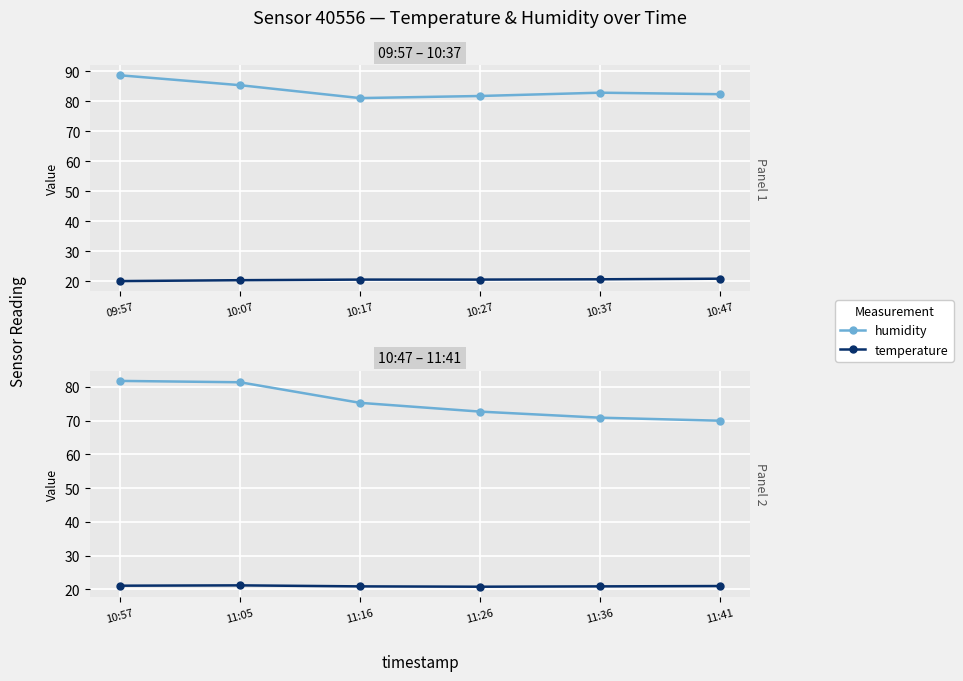

The value of temperature at 11:16 is 32.7. True or false?

False